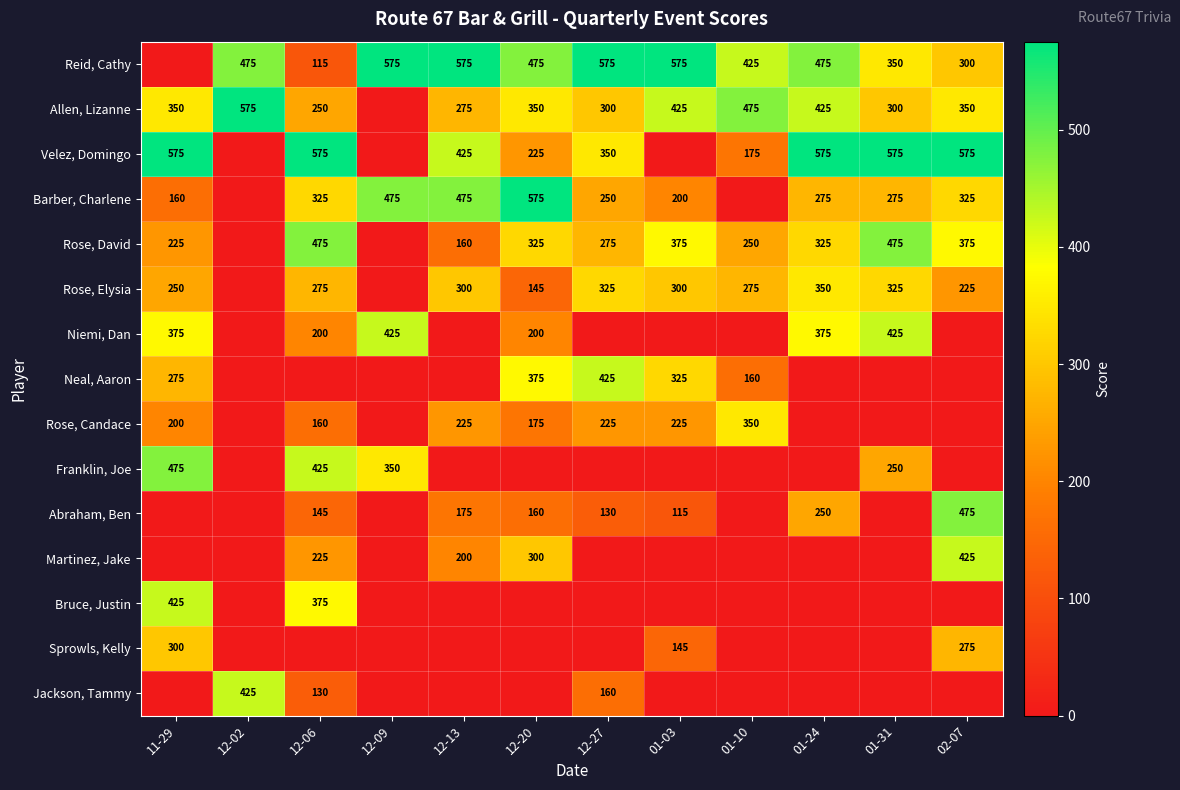

What is the sum of the Reid, Cathy values at 12-09 and 12-06?

690